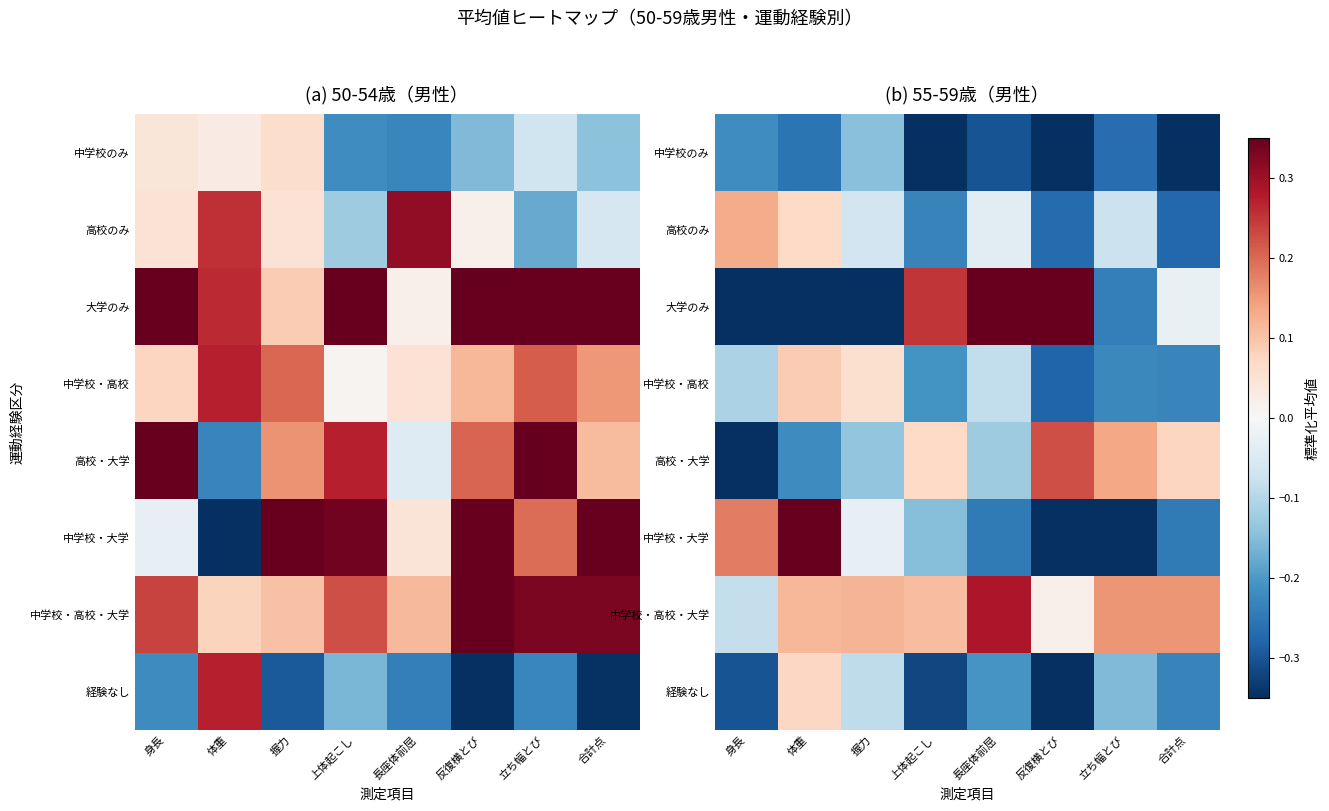

True or false: 中学校・高校 has a value of -0.2 at 身長.

False